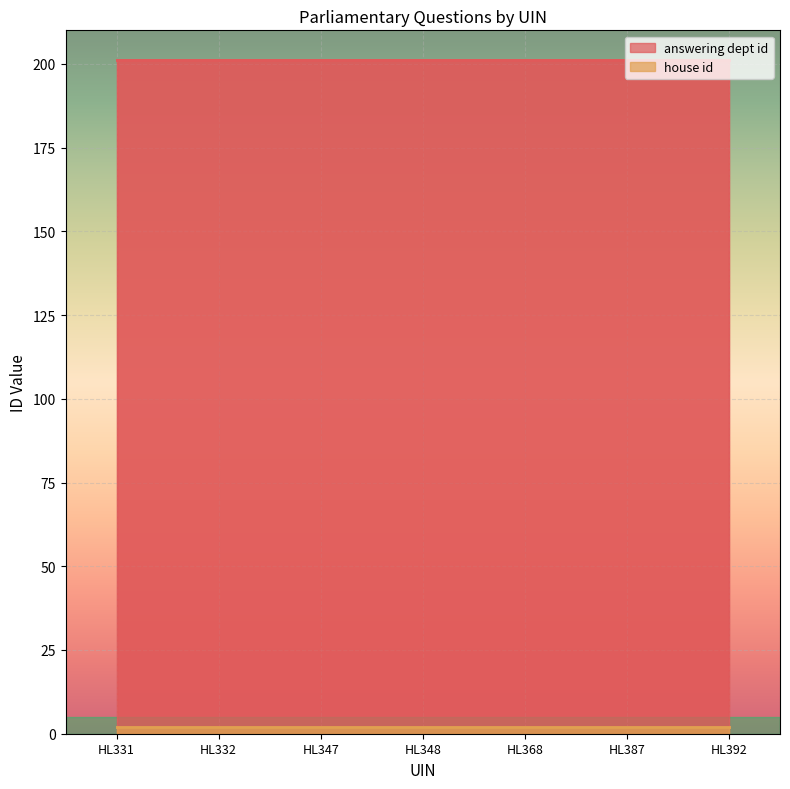

At how many categories does at least one series exceed 105?

7